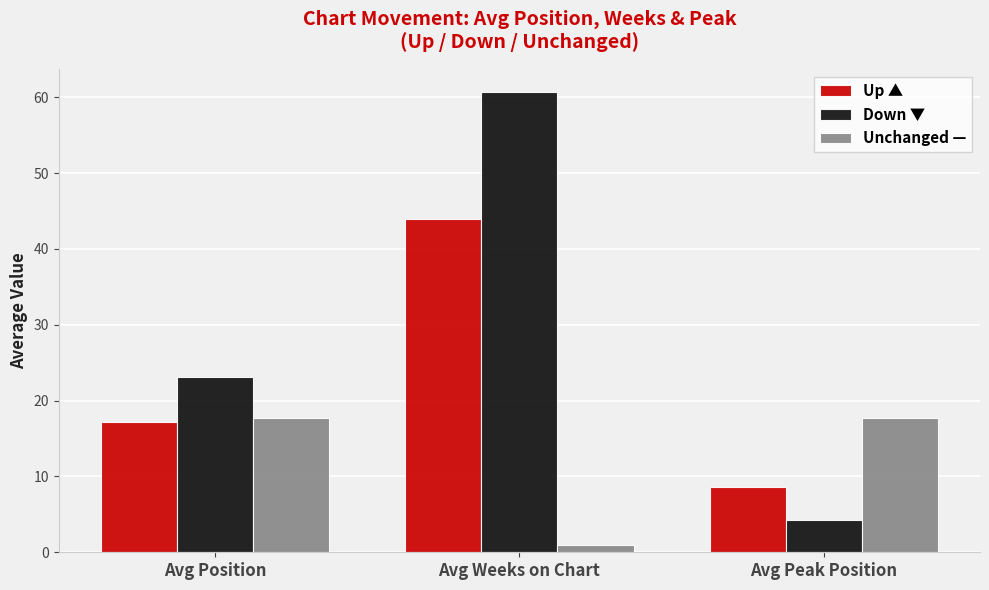

Reading right to left, transcribe all the data shown in this chart.

Up ▲: 8.7	43.9	17.1
Down ▼: 4.2	60.7	23.2
Unchanged —: 17.7	1.0	17.7